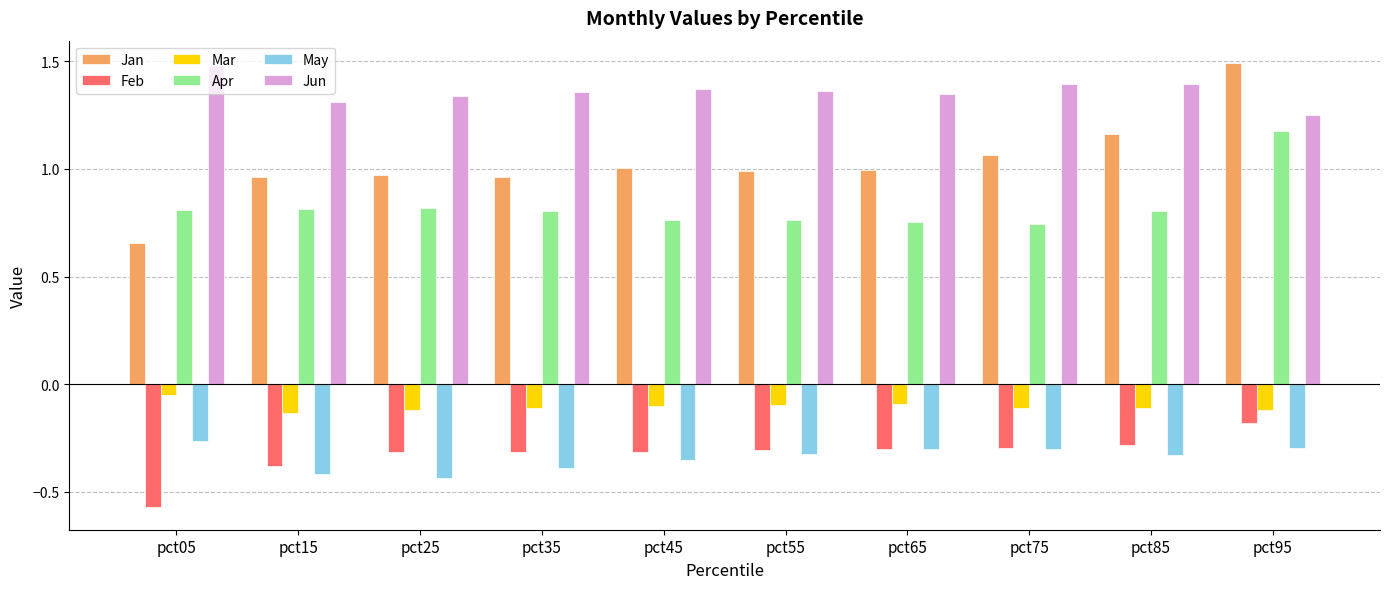

What is the total value across all series at pct45?

2.4